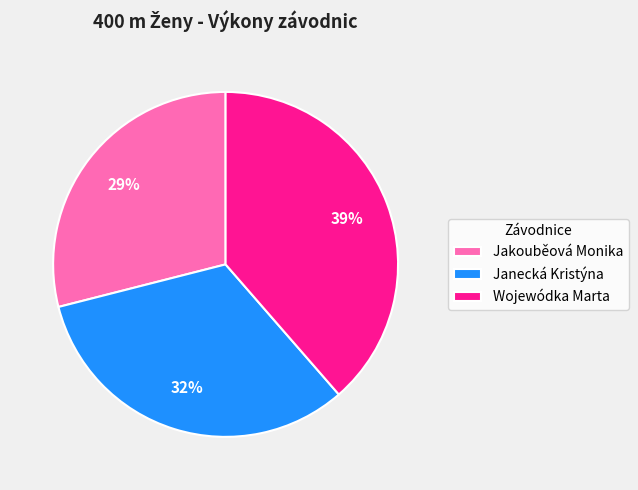

Rank the categories by value from lowest to highest.

Jakouběová Monika, Janecká Kristýna, Wojewódka Marta